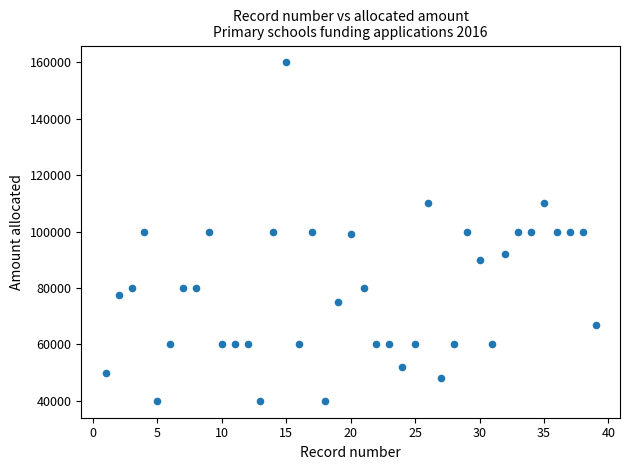

What is the range of X values (max minus min)?

38